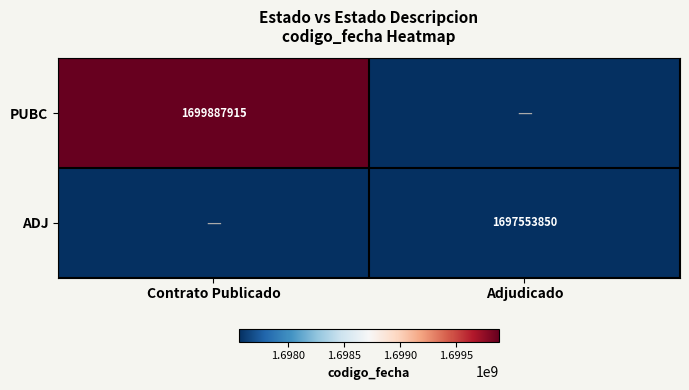

The value of PUBC at Contrato Publicado is 1699887915. True or false?

True